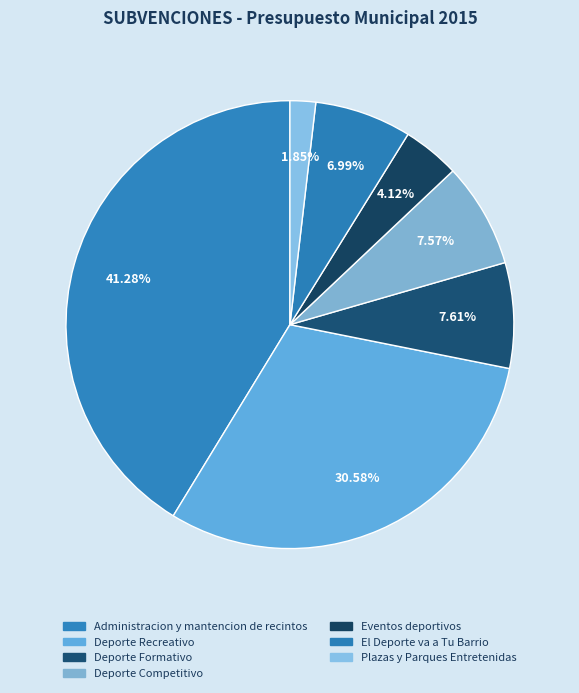

What percentage is NOT represented by El Deporte va a Tu Barrio?

93.0%